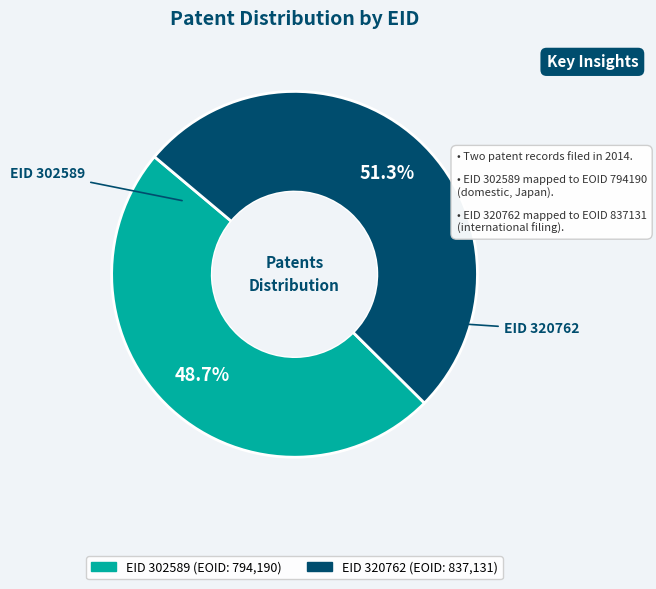

Is there a majority slice in this chart?

Yes